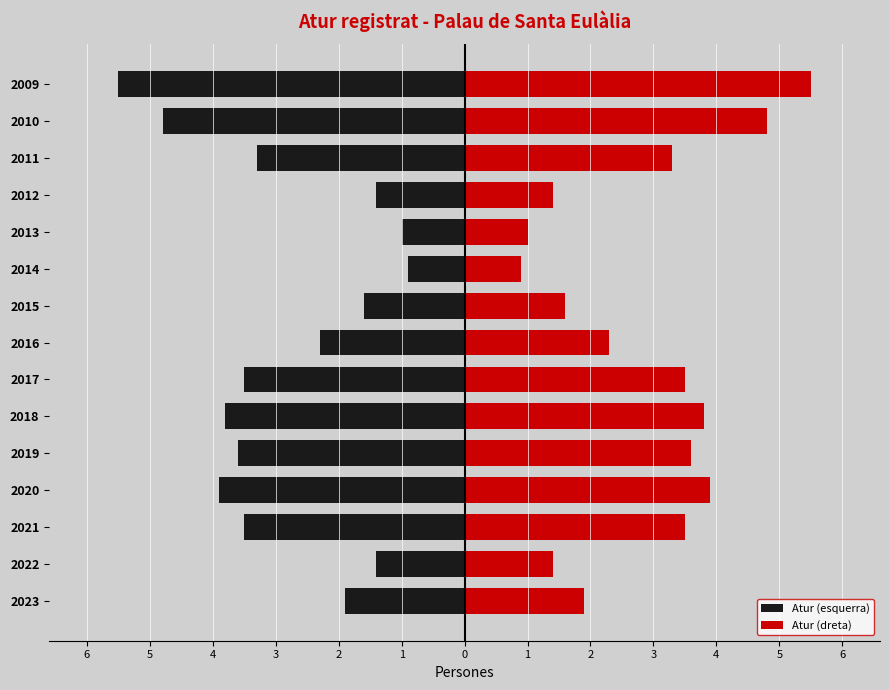

What is the difference between the second highest and minimum values in the Atur (dreta) series?

3.9